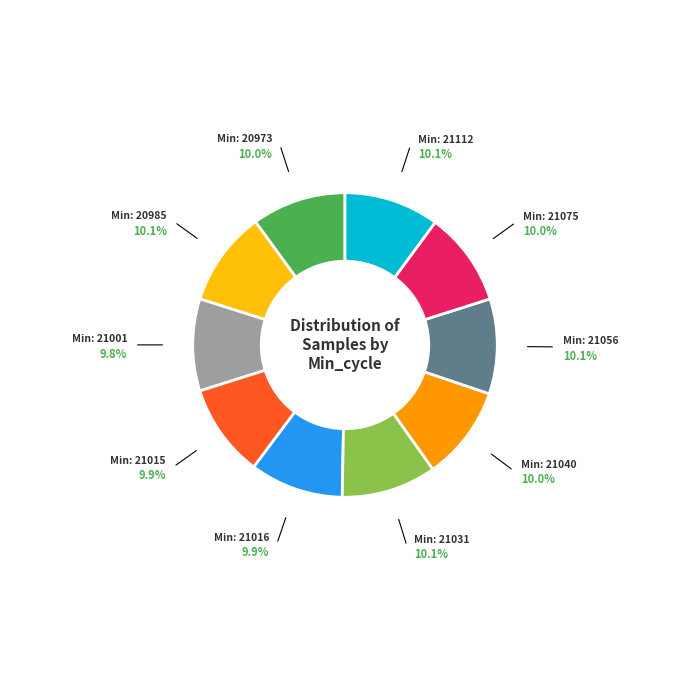

Is there any slice that represents more than half of the pie?

No